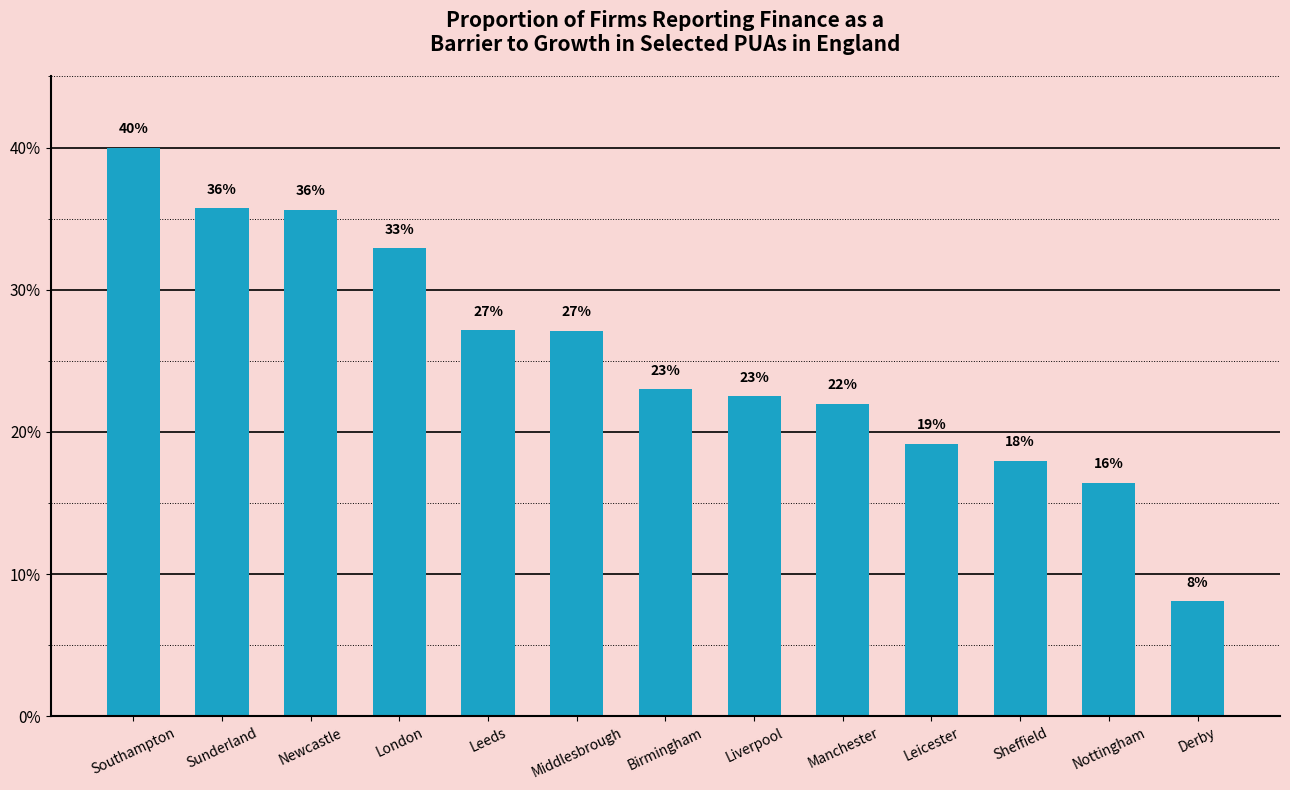

Are the bars horizontal?

No